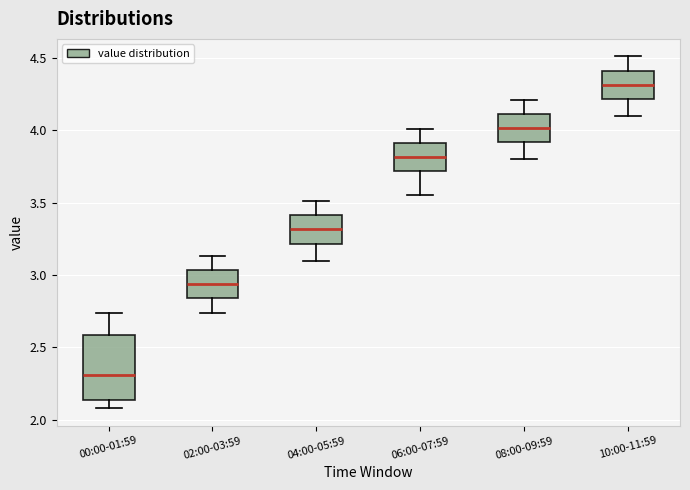

Where does the lower whisker of the box for 00:00-01:59 end on the y-axis? The values are not printed on the chart, so give them approximately, as read against the axis.

2.10